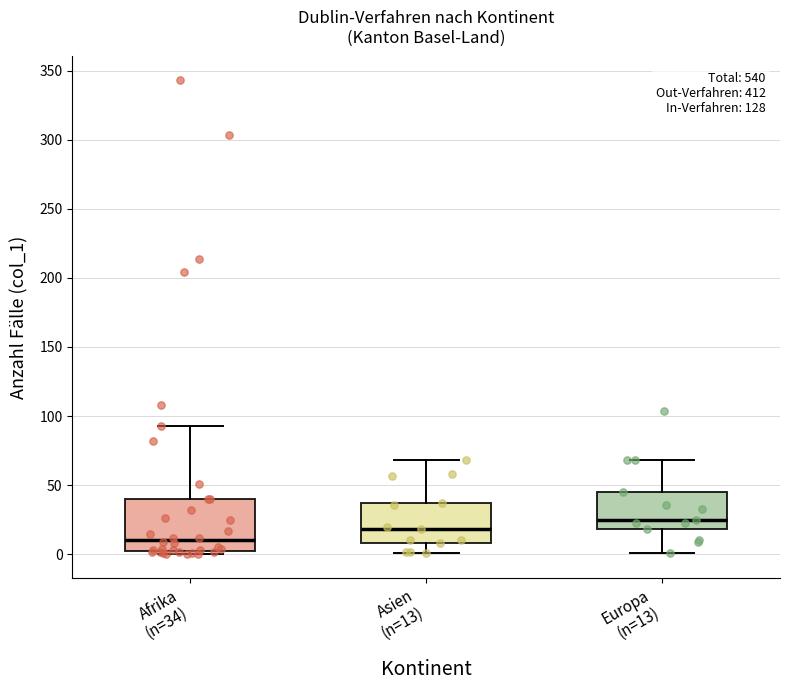

Where does the median line of the box for Asien (n=13) sit on the y-axis? The values are not printed on the chart, so give them approximately, as read against the axis.

20